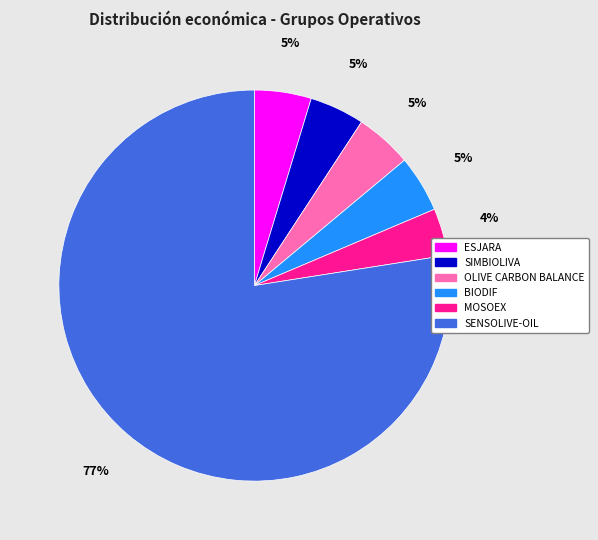

How many slices are in this pie chart?

6